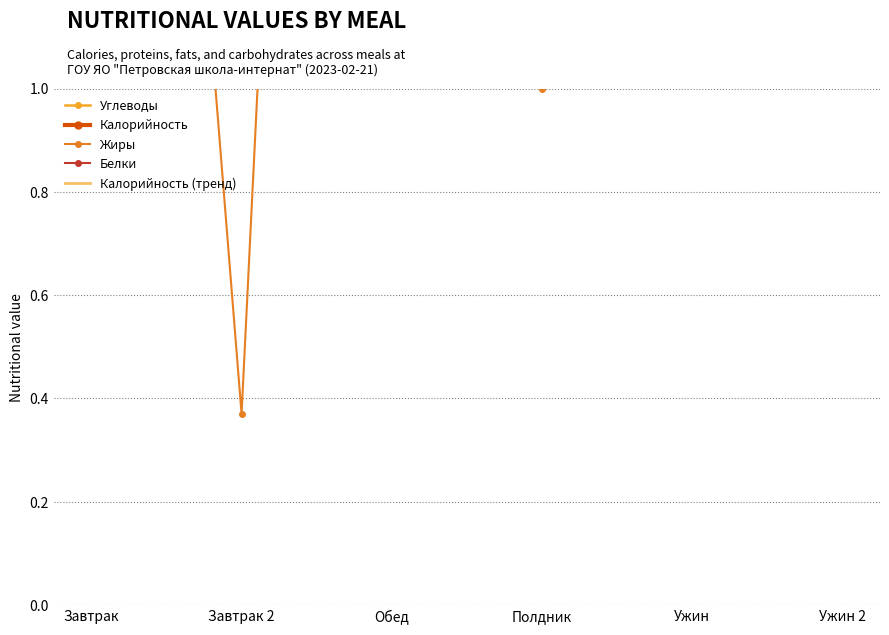

How many categories are shown in the chart?

6